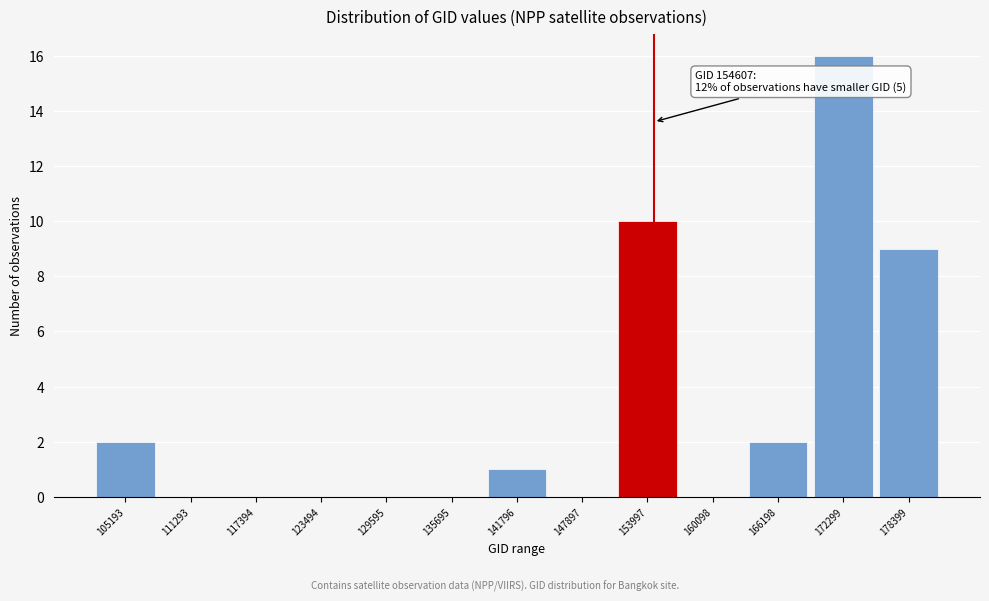

Which range on the x-axis has the tallest bar?

170000 to 176000